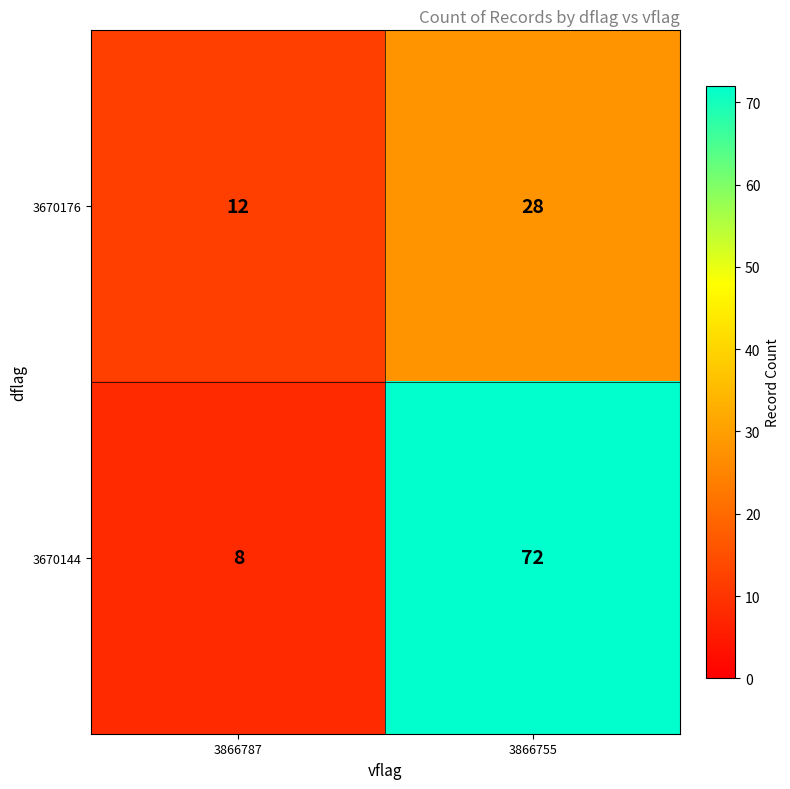

Read the 3670176 value at 3866787.

12